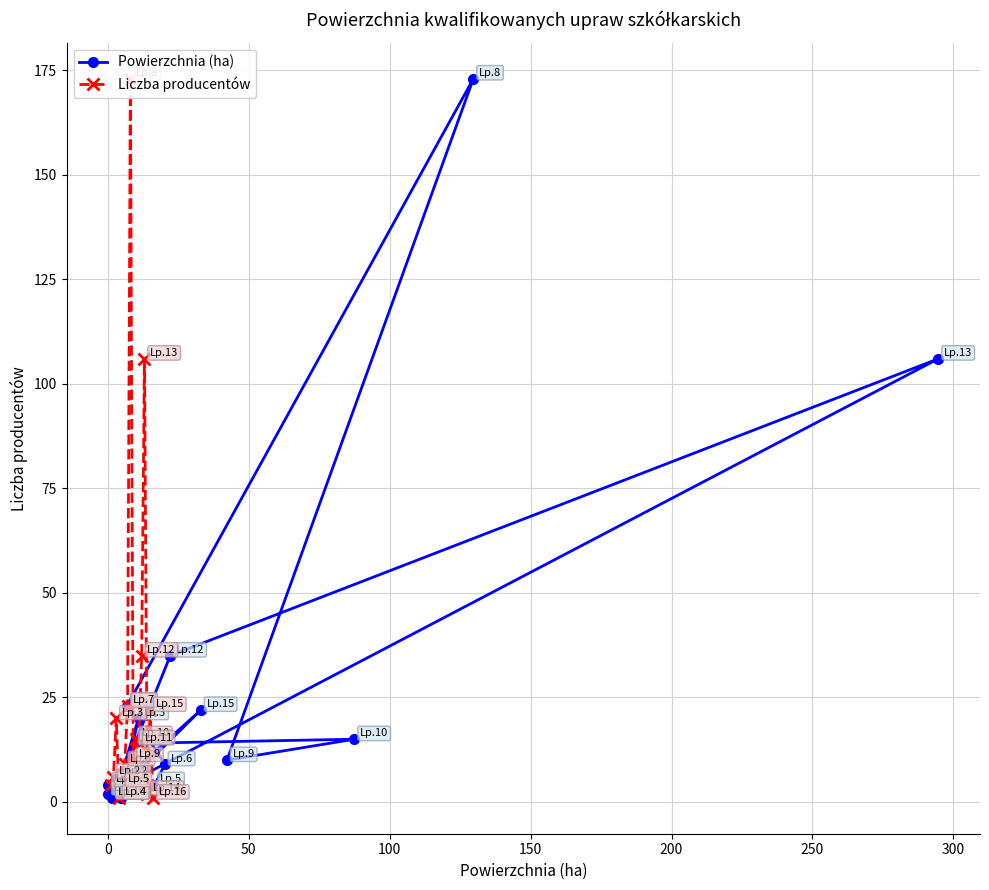

The Powierzchnia (ha) series shows 10 at 9. True or false?

False